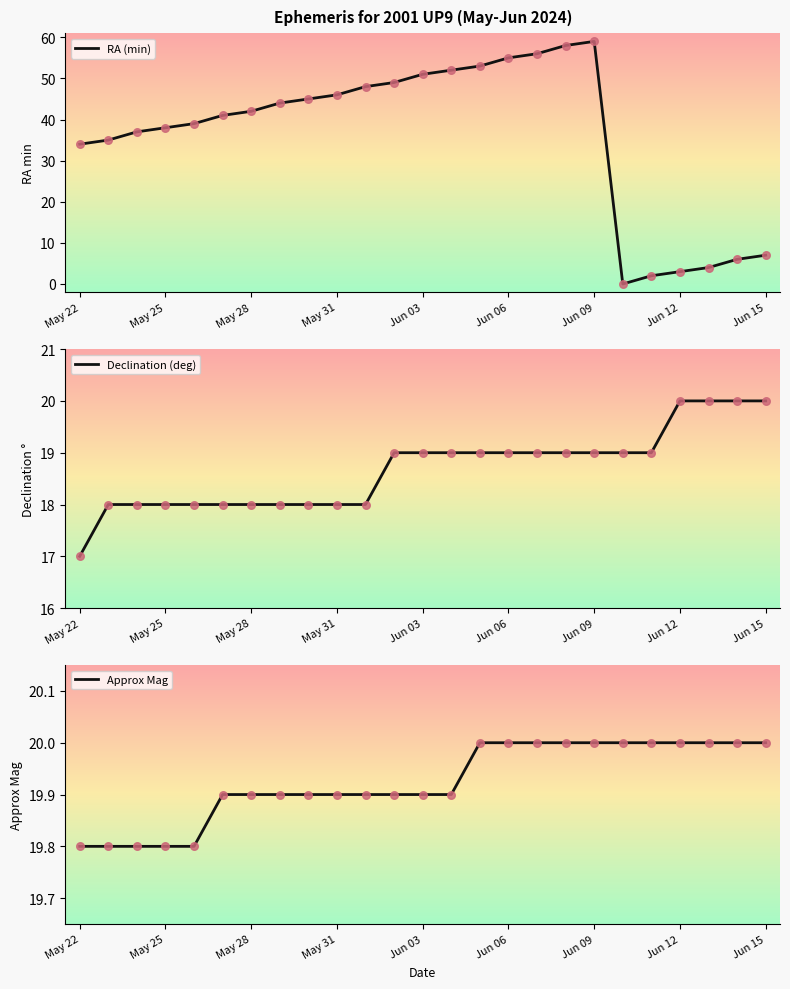

Which series has the largest Y range (max minus min)?

RA (min)